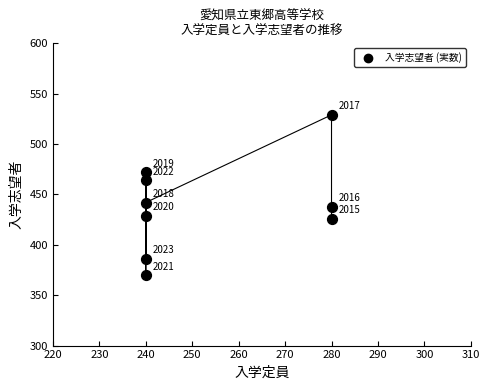

What is the average Y value?

440